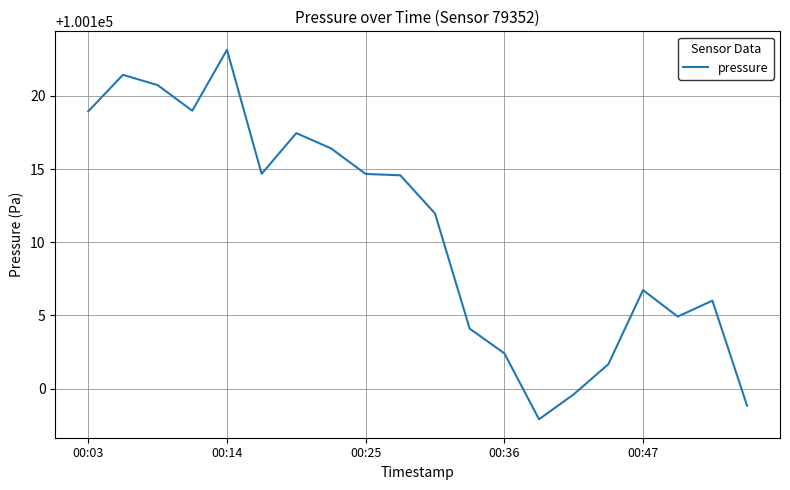

What is the difference between the maximum and minimum values?

25.2